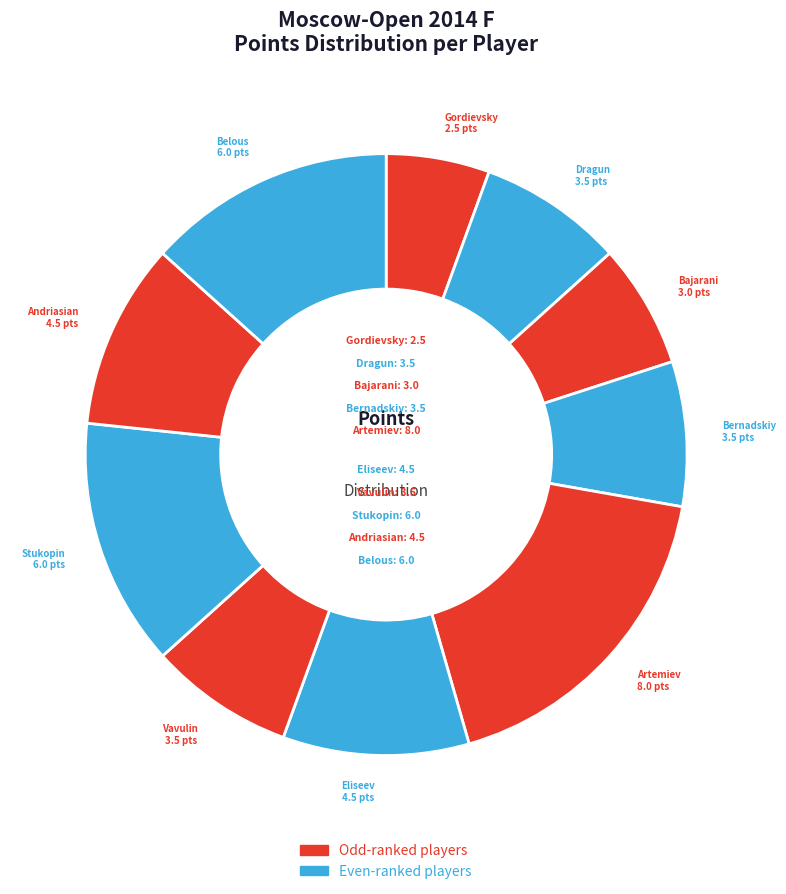

How many slices are in this pie chart?

10